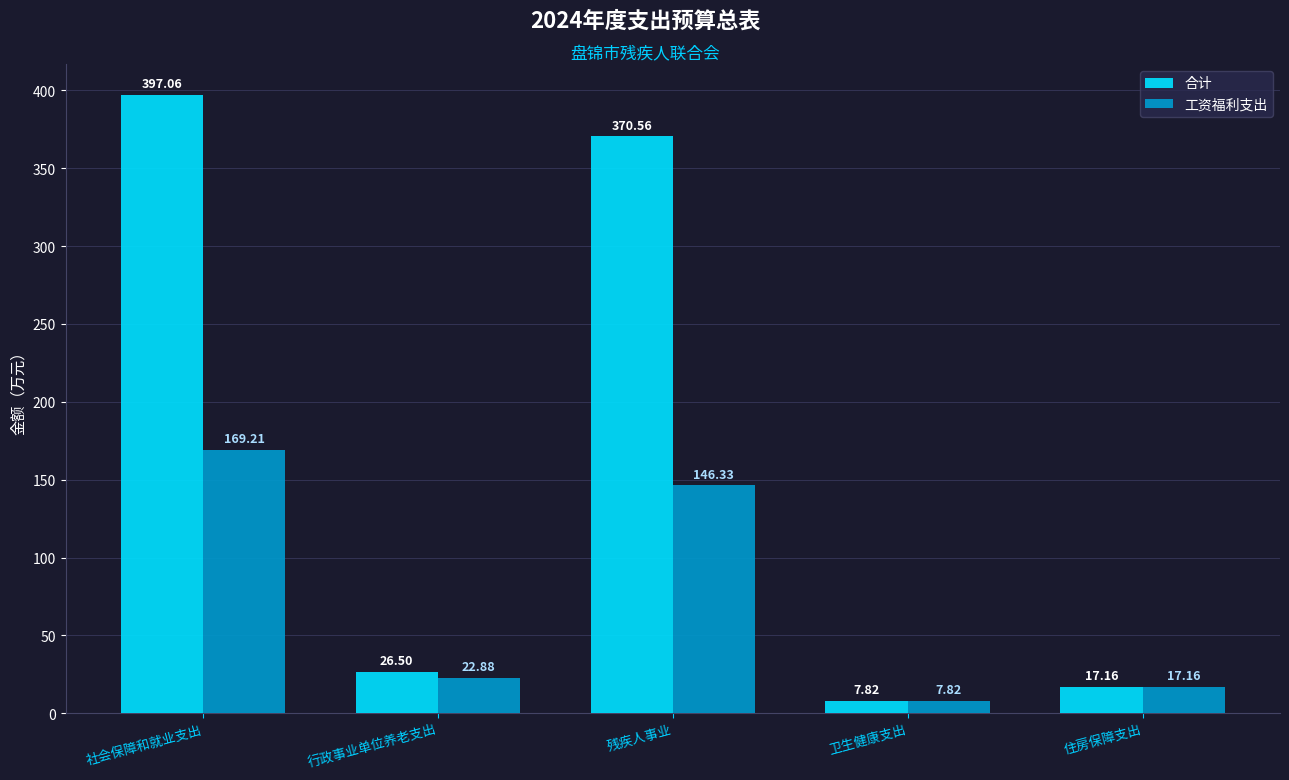

Is it true that 合计 equals 7.8 at 卫生健康支出?

True